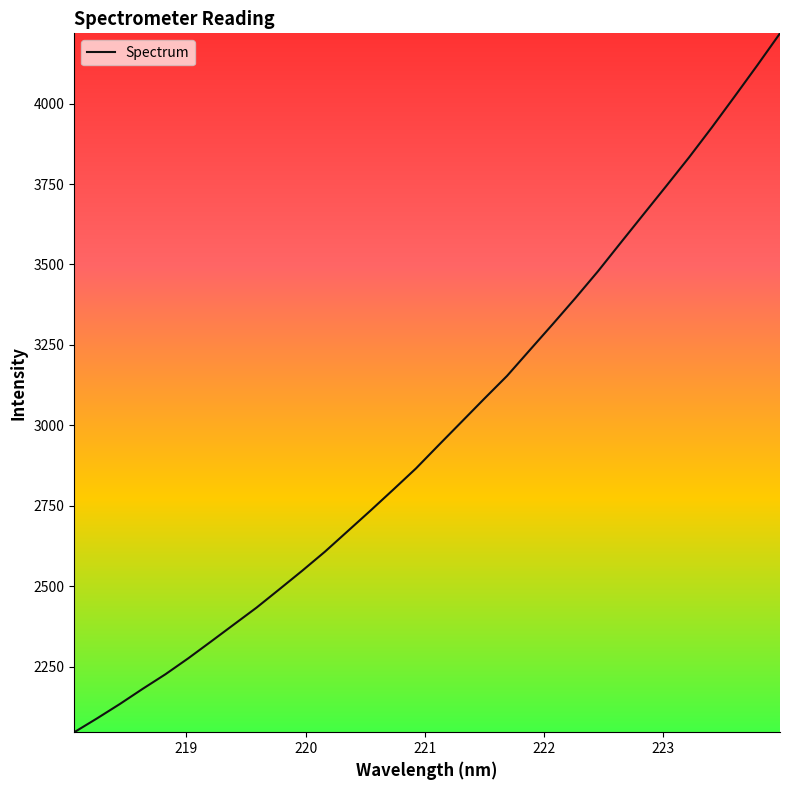

What is the difference between the second highest and second lowest values?

2030.2